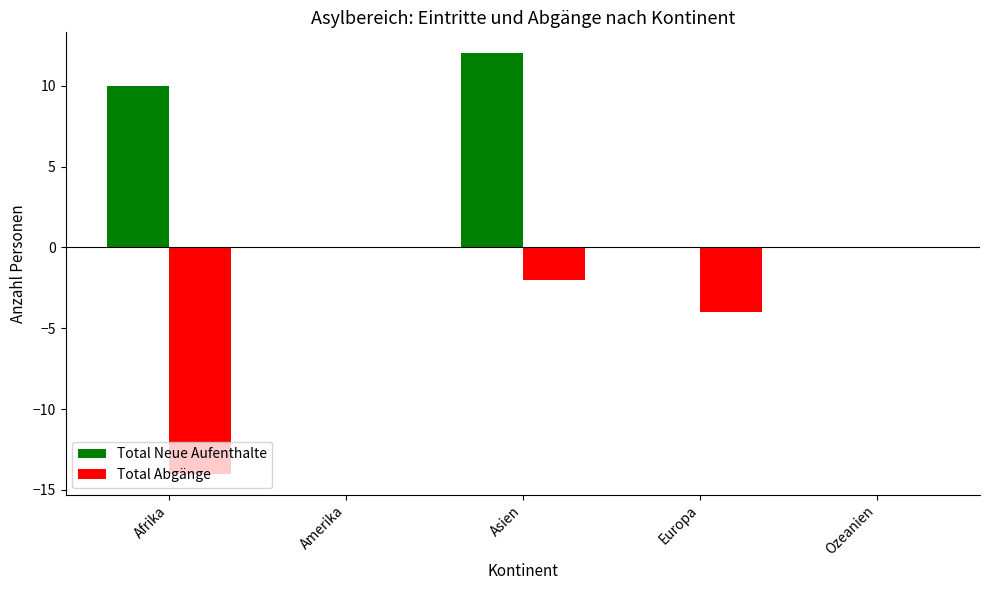

What is the difference between the Total Abgänge values at Ozeanien and Europa?

4